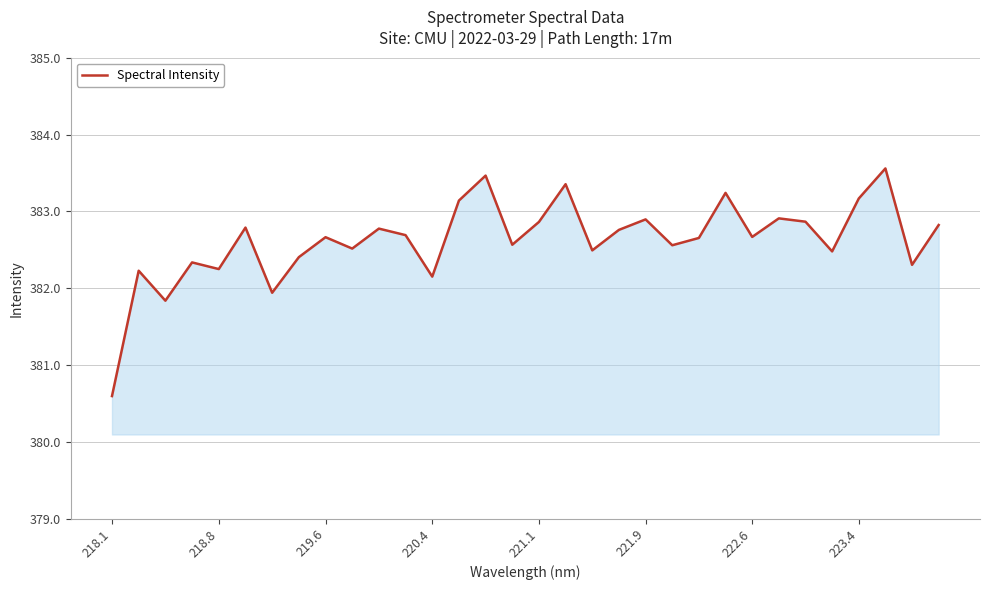

What is the maximum value shown in the chart?

383.6